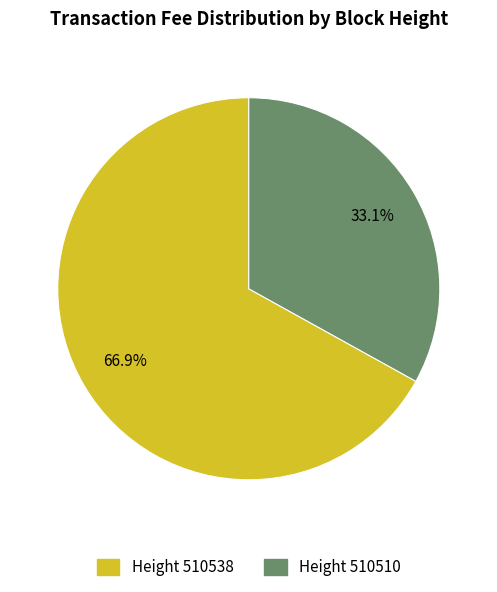

Does any single category account for the majority?

Yes